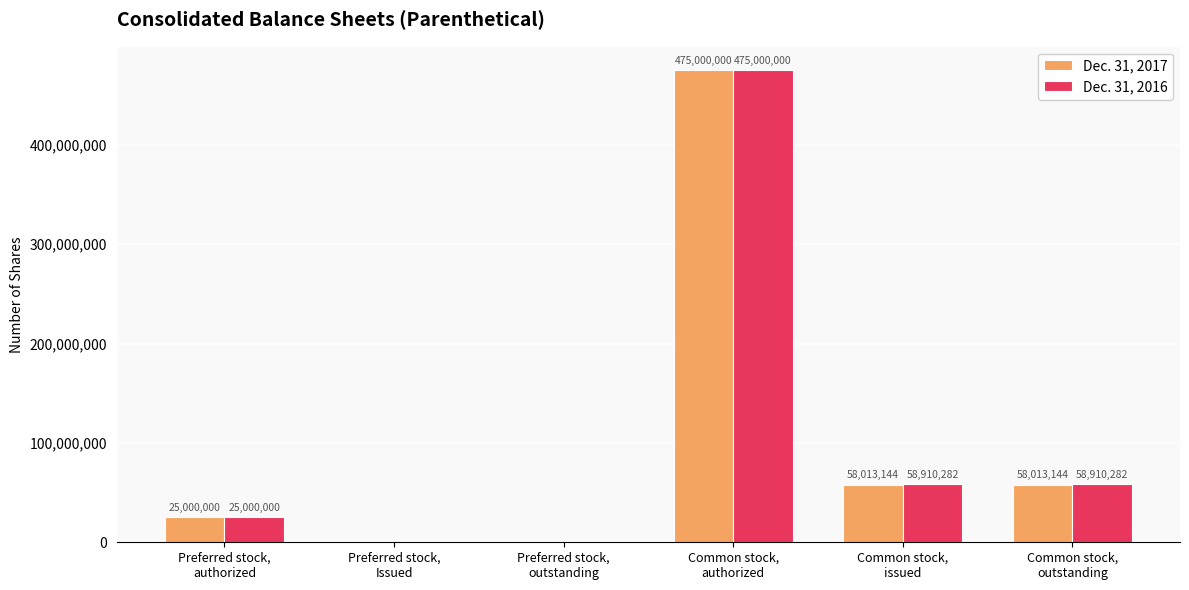

Reading left to right, what are all the values shown in this chart?

Dec. 31, 2017: 25000000	0	0	475000000	58013144	58013144
Dec. 31, 2016: 25000000	0	0	475000000	58910282	58910282